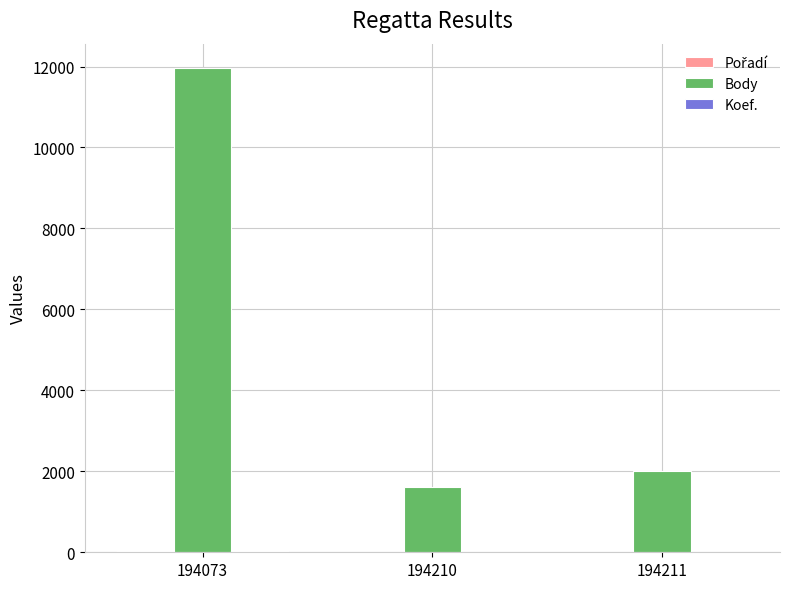

What is the total value across all series at 194211?

2006